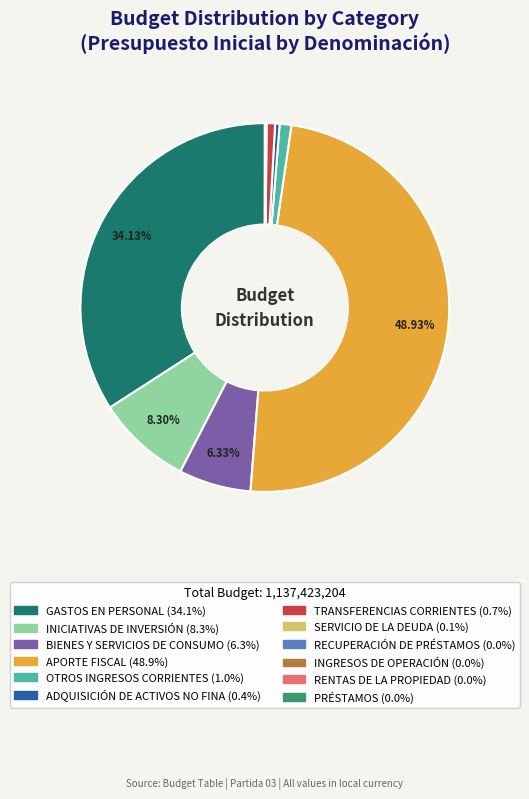

Is there any slice that represents more than half of the pie?

No